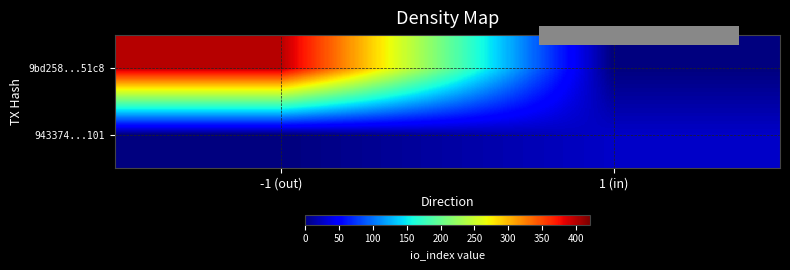

Reading right to left, extract all data points from this chart.

9bd258...51c8: 1 (in)=0	-1 (out)=399
943374...101: 1 (in)=27	-1 (out)=0